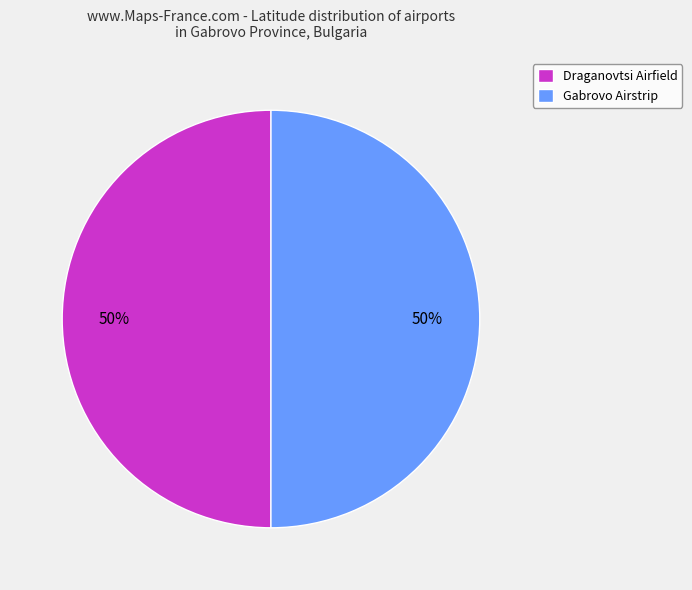

Combined, do Gabrovo Airstrip and Draganovtsi Airfield account for over 50%?

Yes